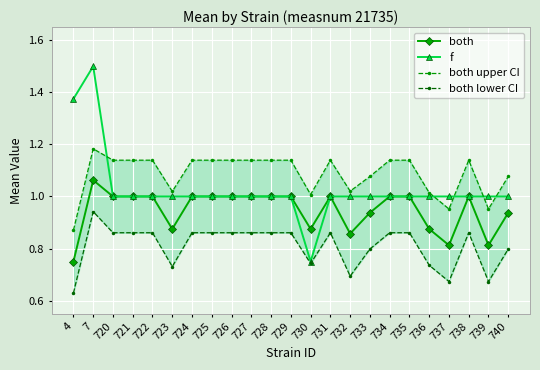

What is the value of the both upper CI point at the 3rd from the left?

1.1